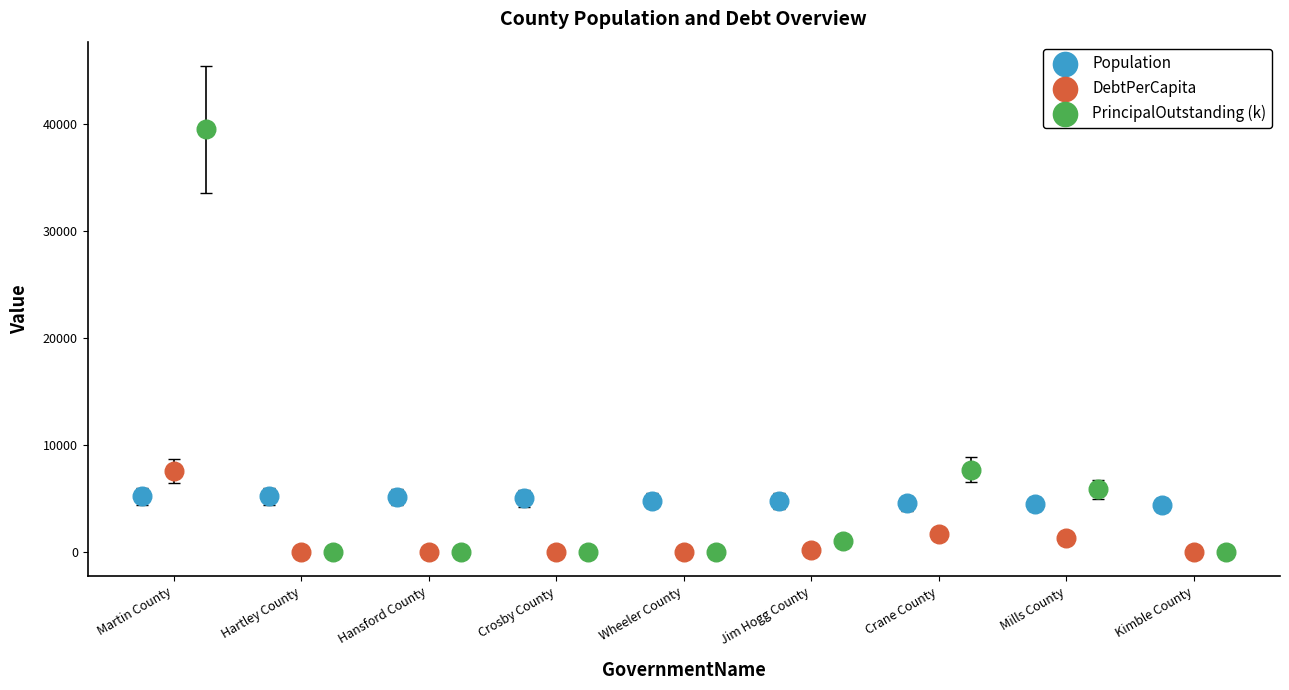

Which series contains the highest Y value?

PrincipalOutstanding (k)